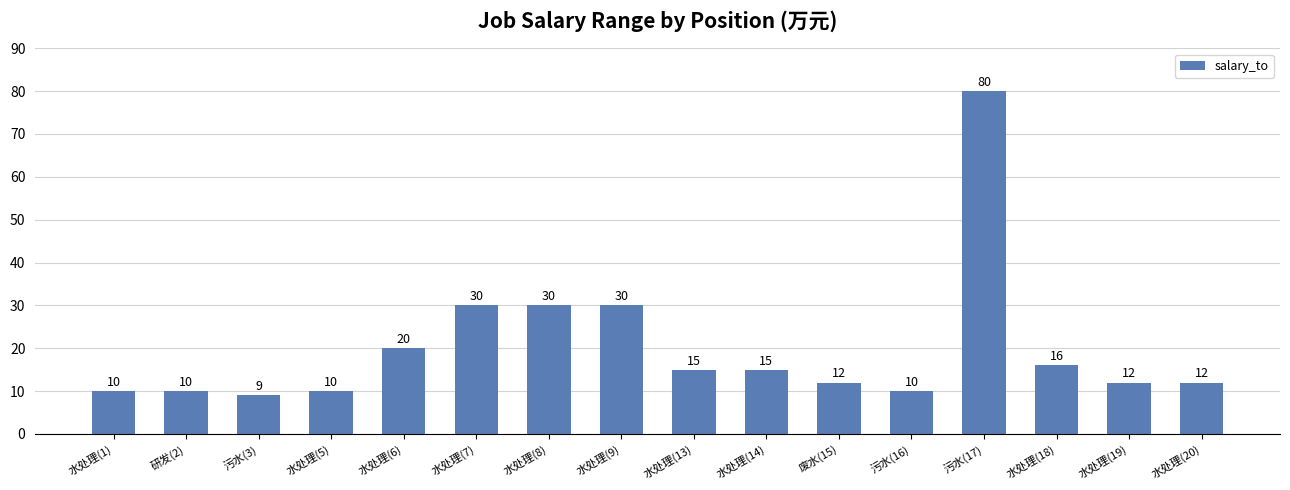

Approximately how many times larger is the value at 水处理(19) compared to 水处理(1)?

1.2